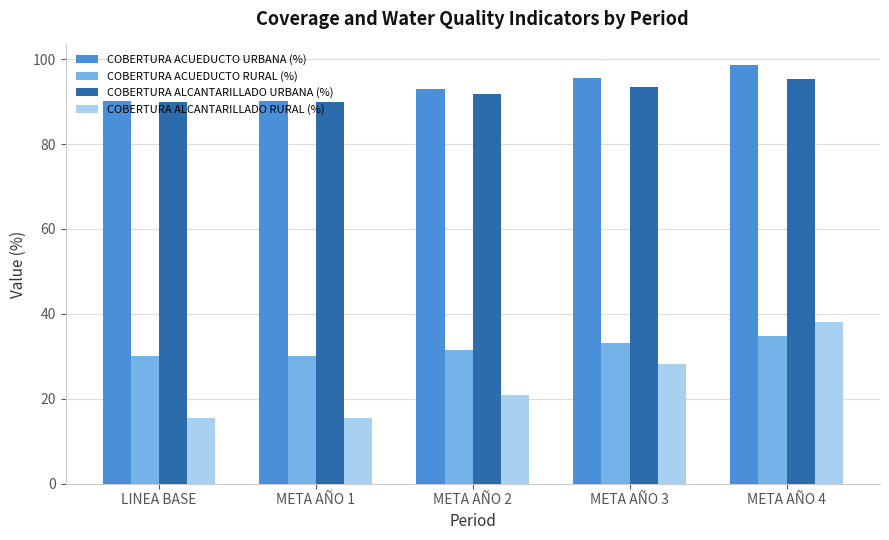

Which series has the largest total across all categories?

COBERTURA ACUEDUCTO URBANA (%)